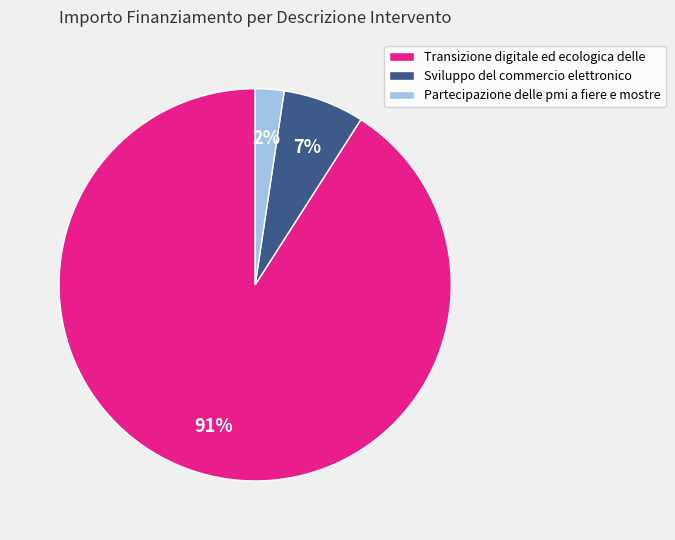

The Transizione digitale ed ecologica delle slice represents 99% of the pie. True or false?

False